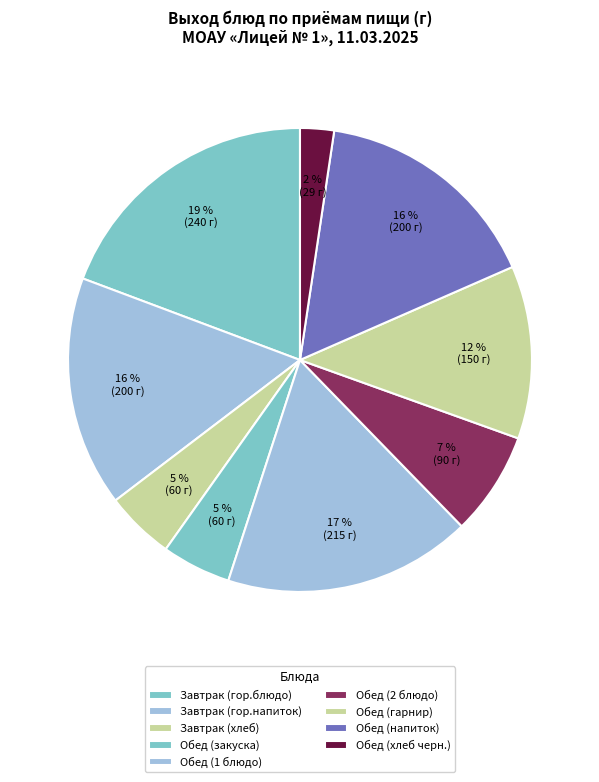

What is the change in value from Завтрак (гор.блюдо) to Обед (гарнир)?

-90.0